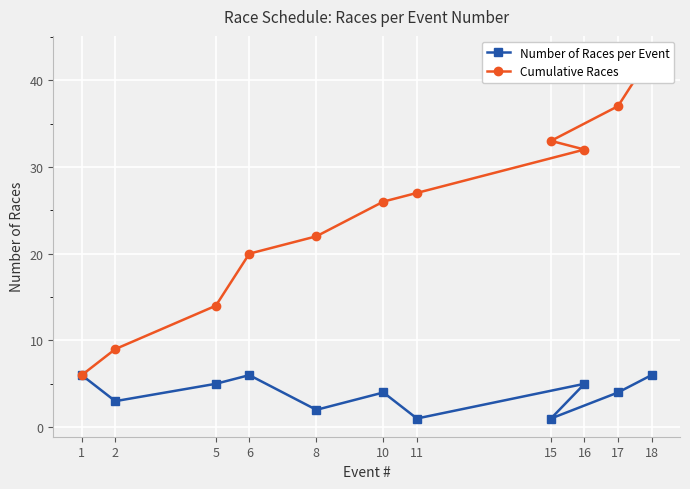

At which label does Cumulative Races reach its minimum?

1